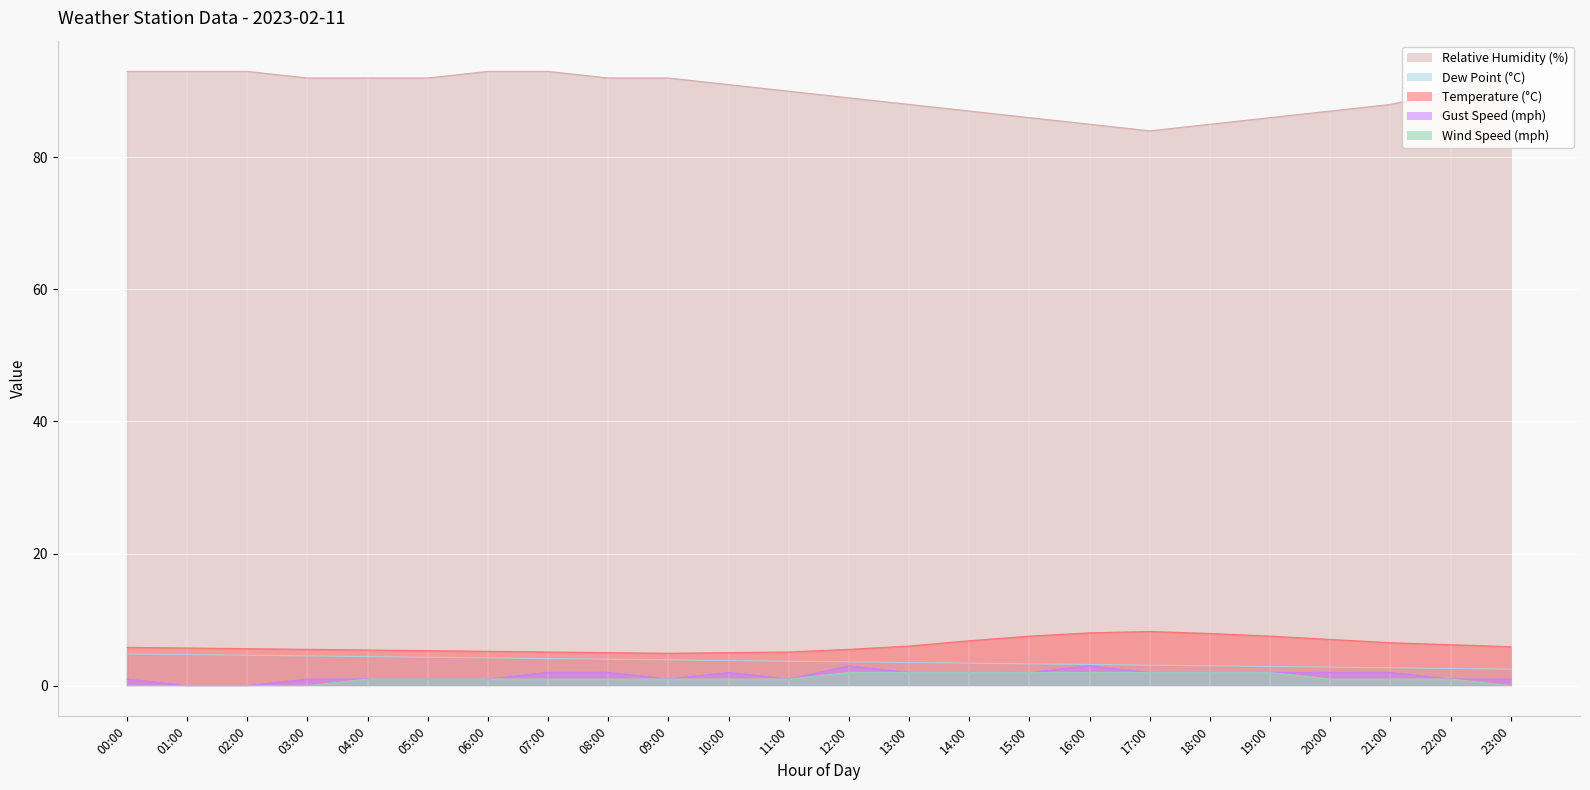

What is the label of the 16th point from the left?

15:00